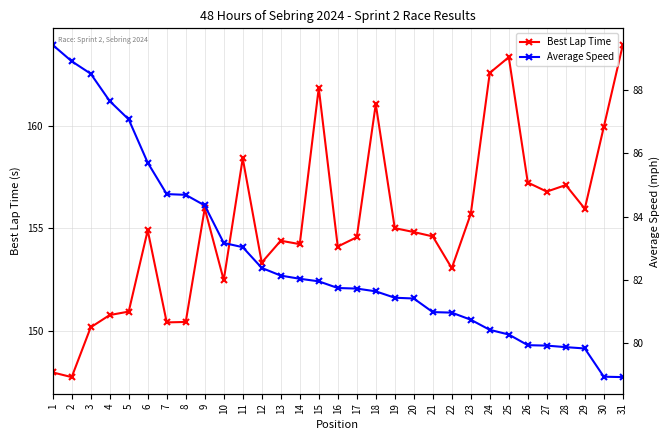

What are all the series names shown in the legend?

Best Lap Time, Average Speed